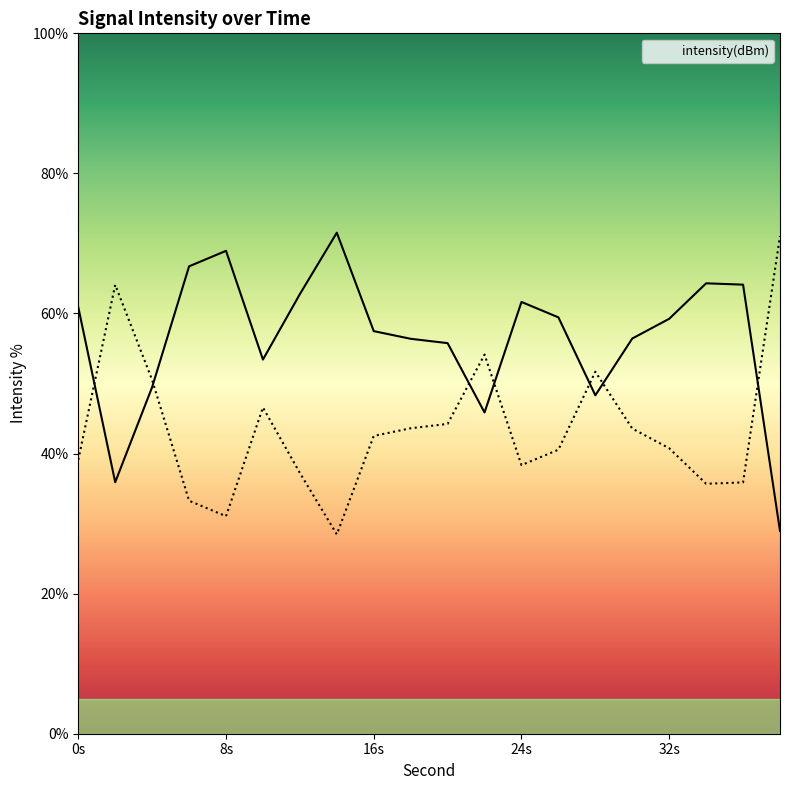

How many series are shown in this chart?

1